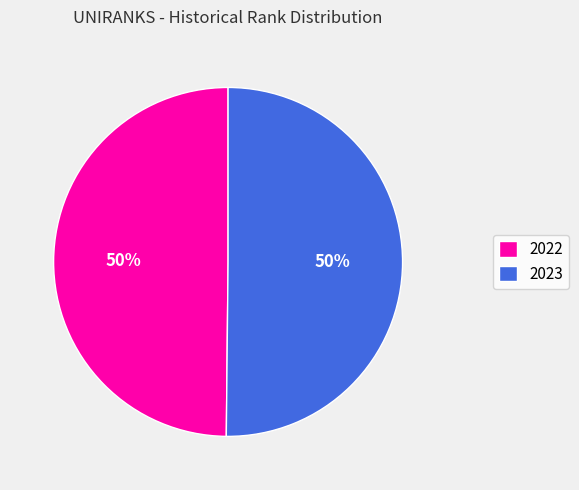

To the nearest percent, what is the average slice percentage?

50%